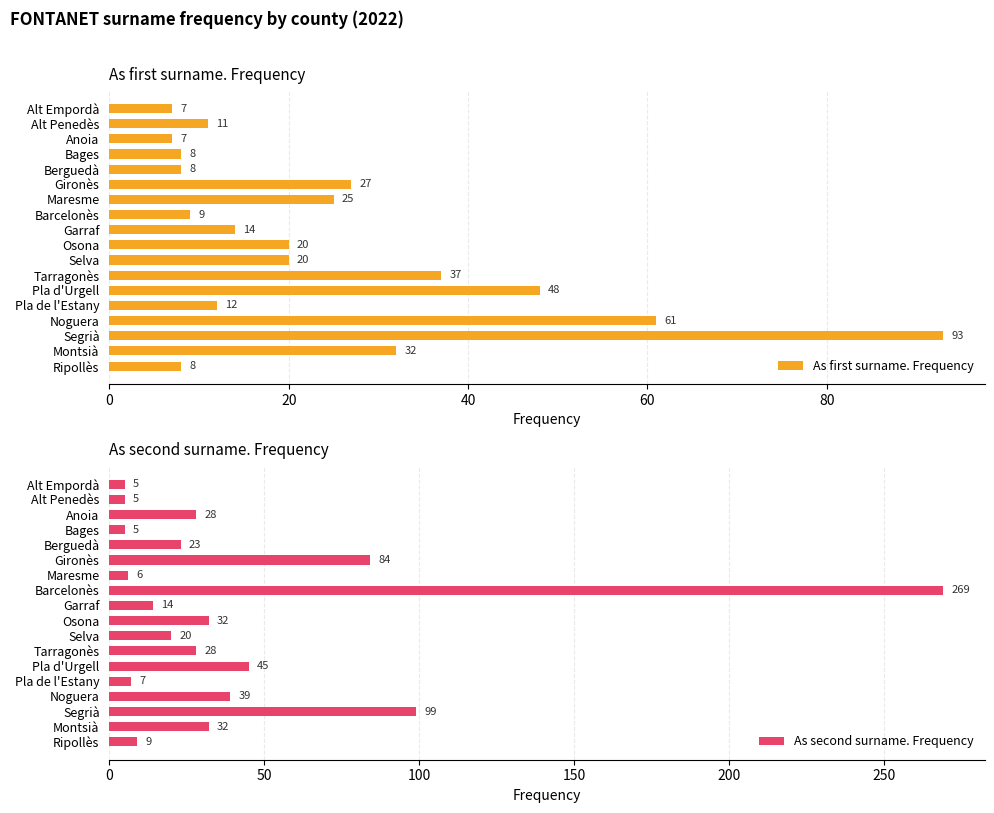

The As first surname. Frequency series shows 8 at Berguedà. True or false?

True